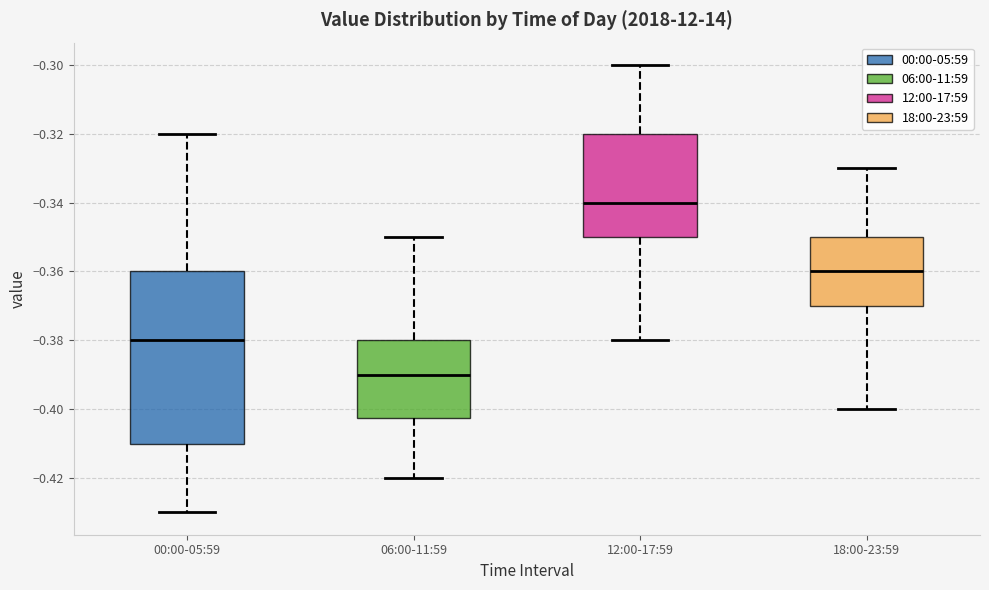

Where is the upper edge of the box for 06:00-11:59 on the y-axis? The values are not printed on the chart, so give them approximately, as read against the axis.

-0.380